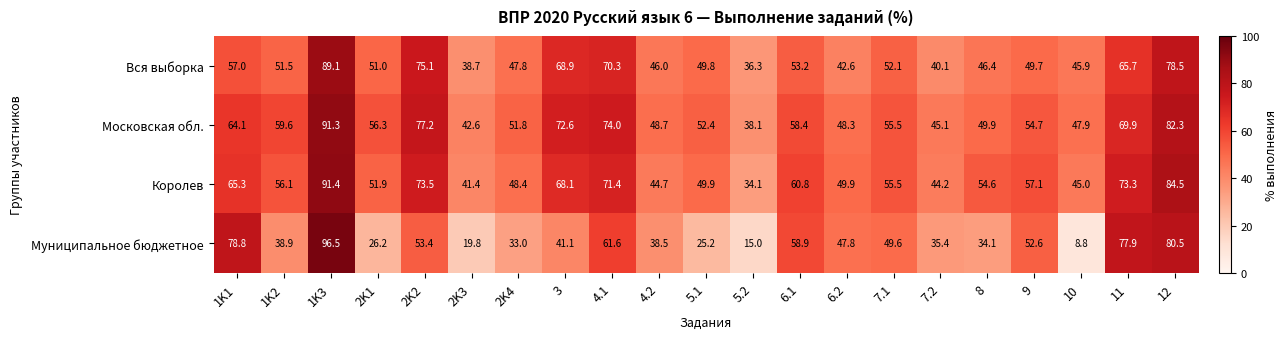

What is the difference between the highest and lowest values at 1K1?

21.8